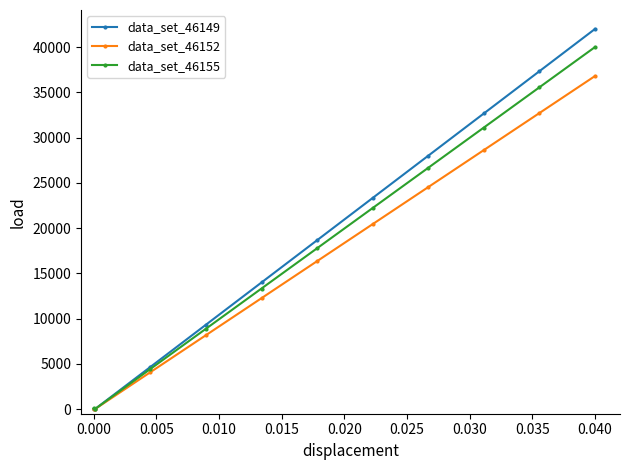

Rank the series by their average value, from highest to lowest.

data_set_46149, data_set_46155, data_set_46152